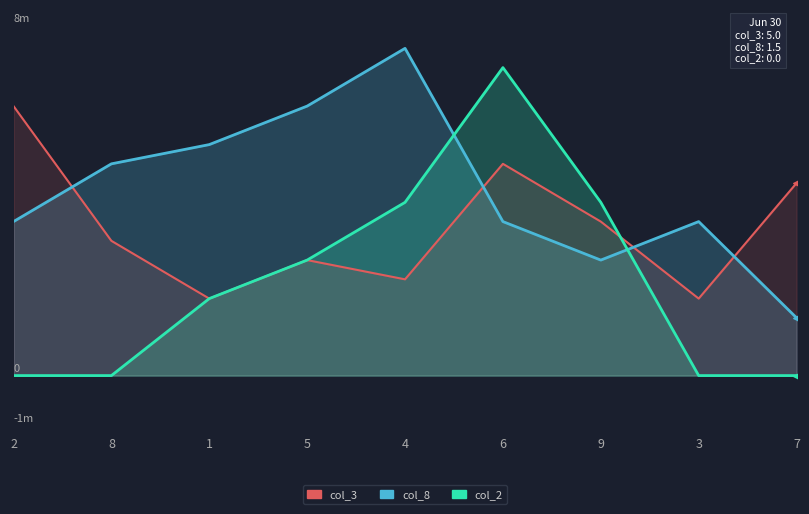

What is the total value across all series at 4?

15.5